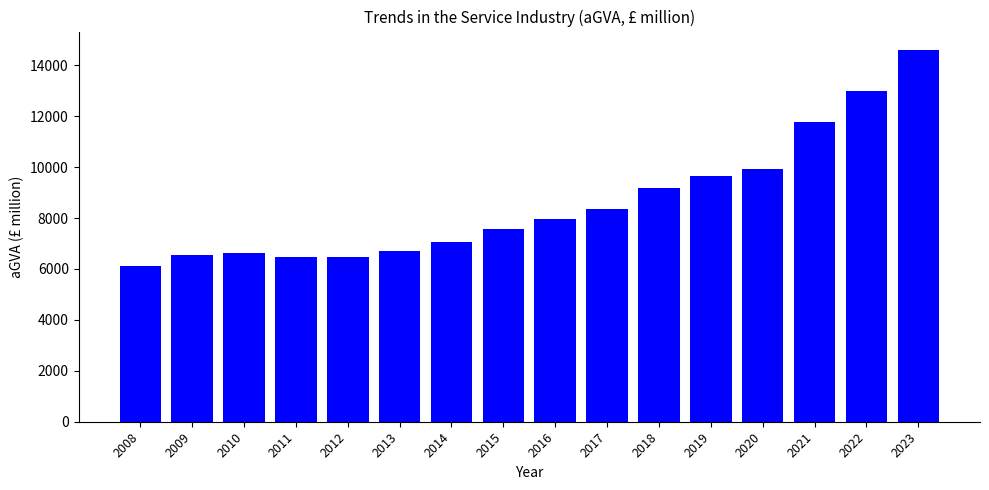

Approximately how many times larger is the value at 2014 compared to 2020?

0.7